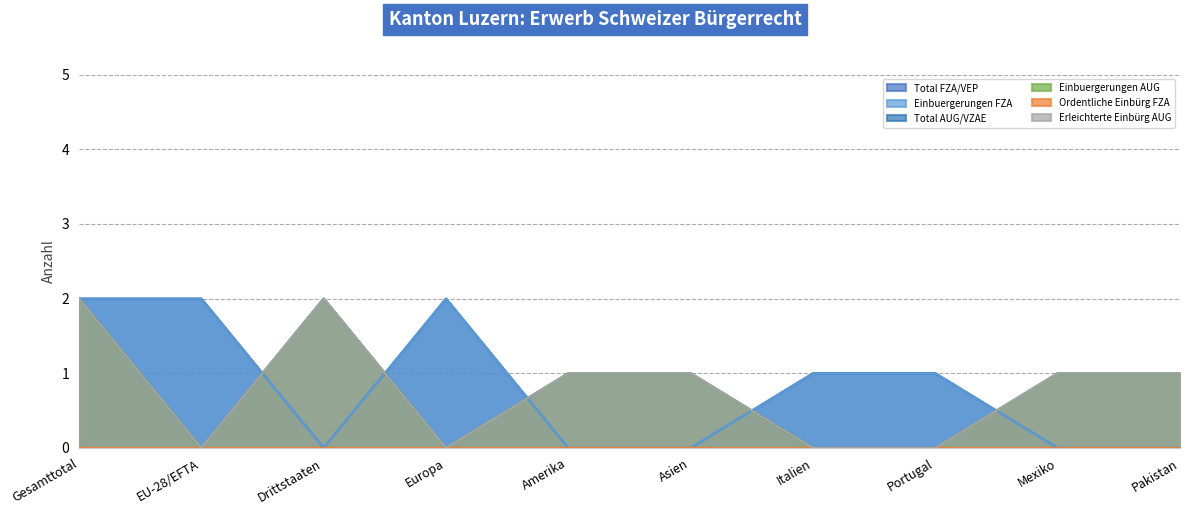

What is the sum of the Einbuergerungen AUG values at EU-28/EFTA and Amerika?

1